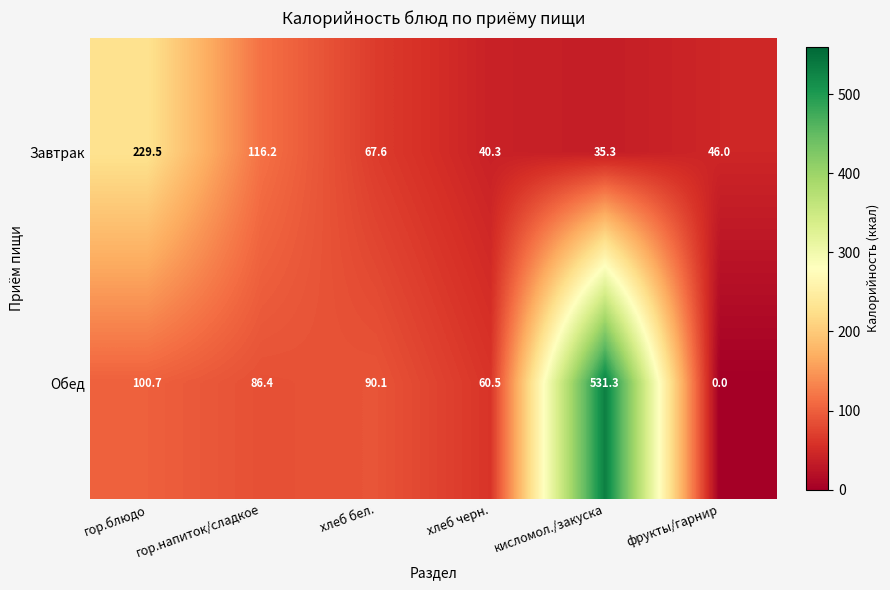

What is the maximum value shown in the chart?

531.3